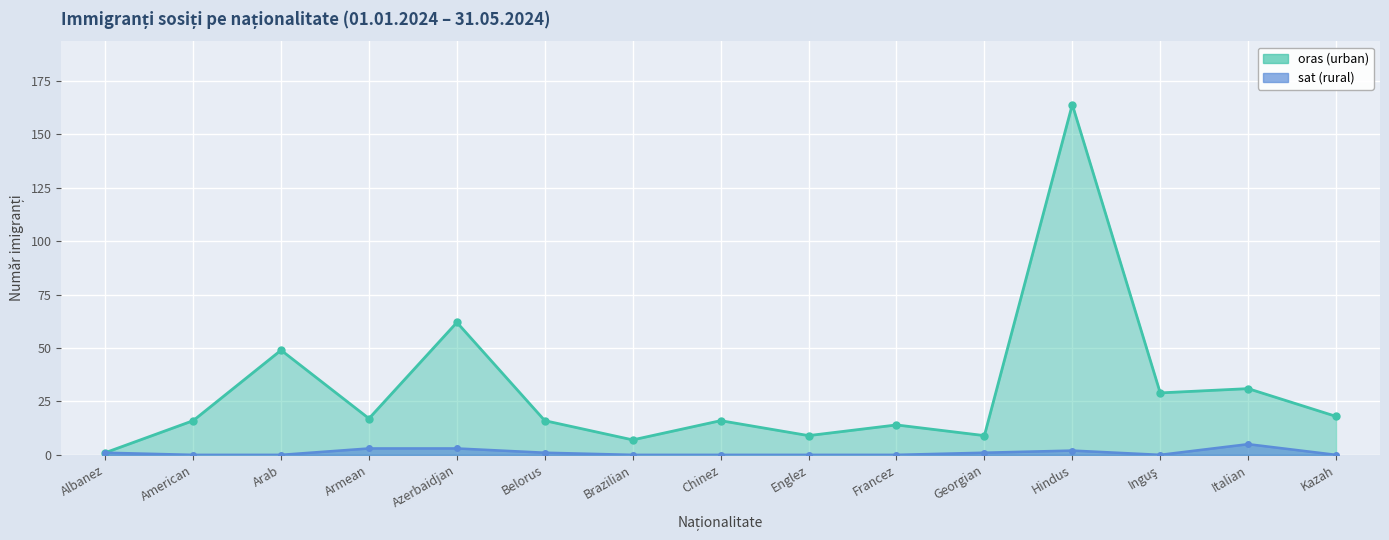

What is the difference between the maximum and second lowest values in the oras (urban) series?

157